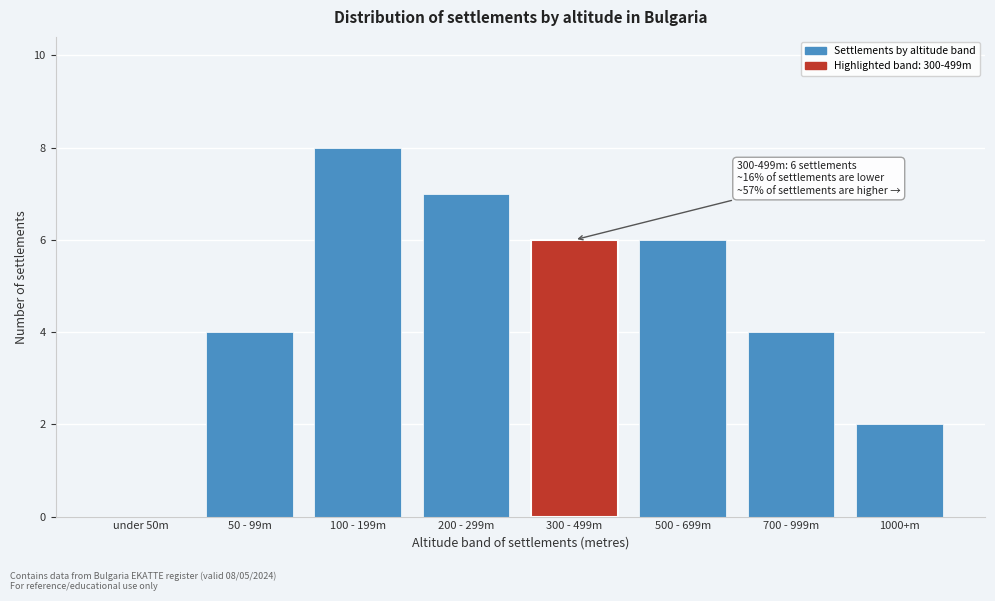

Reading left to right, extract all data points from this chart.

under 50m=0	50 - 99m=4	100 - 199m=8	200 - 299m=7	300 - 499m=6	500 - 699m=6	700 - 999m=4	1000+m=2